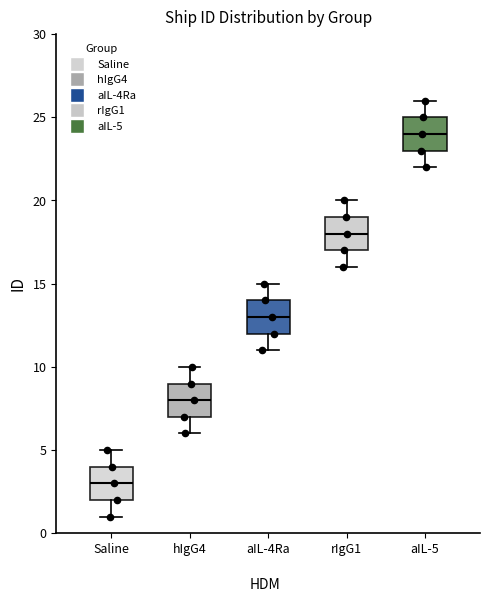

Reading left to right, read every box against the y-axis: the position of its median line, the range the box covers, and the ends of its whiskers. The values are not printed on the chart, so give them approximately, as read against the axis.

Saline: median 3, box 2 to 4, whiskers 1 to 5
hIgG4: median 8, box 7 to 9, whiskers 6 to 10
aIL-4Ra: median 13, box 12 to 14, whiskers 11 to 15
rIgG1: median 18, box 17 to 19, whiskers 16 to 20
aIL-5: median 24, box 23 to 25, whiskers 22 to 26